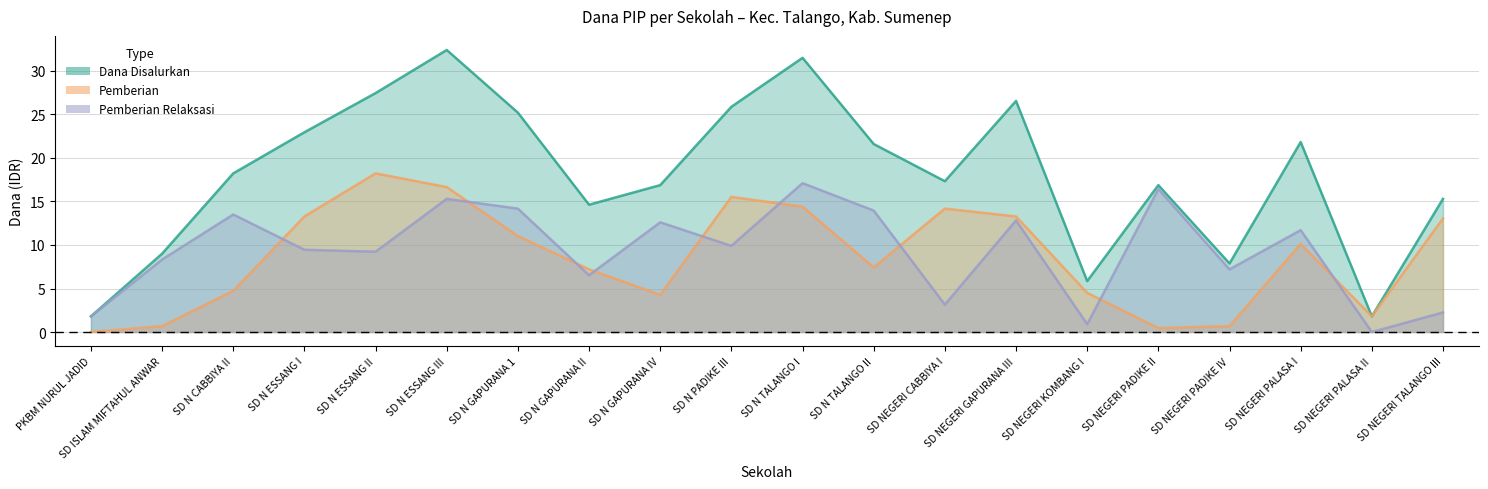

The Pemberian series shows 10.1 at SD NEGERI PALASA I. True or false?

True